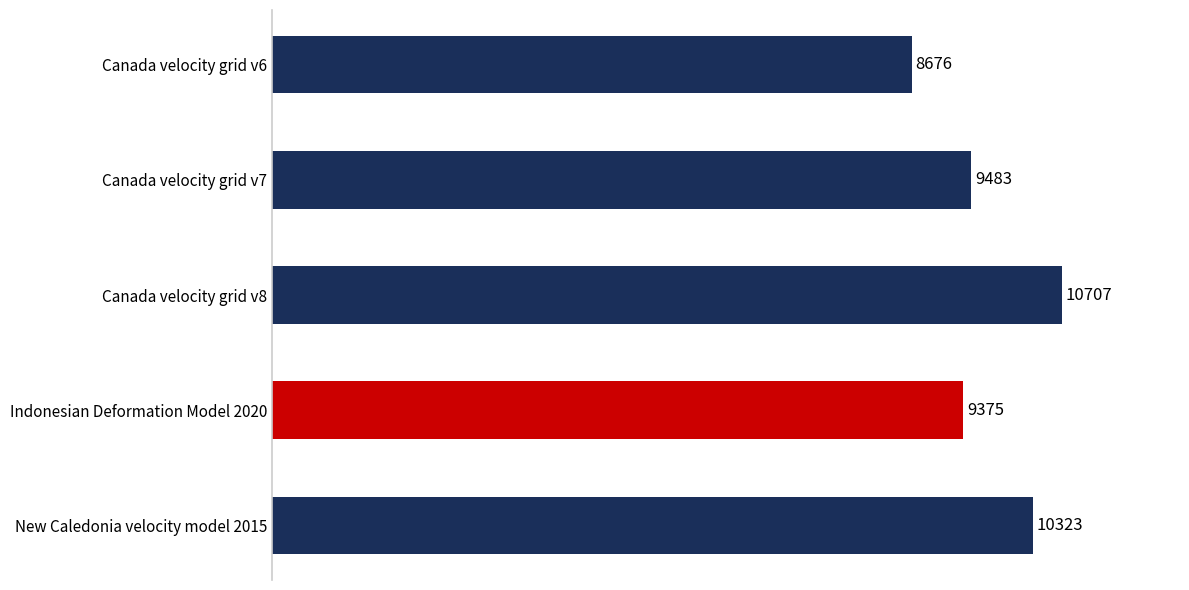

Approximately how many times larger is the value at Indonesian Deformation Model 2020 compared to New Caledonia velocity model 2015?

0.9